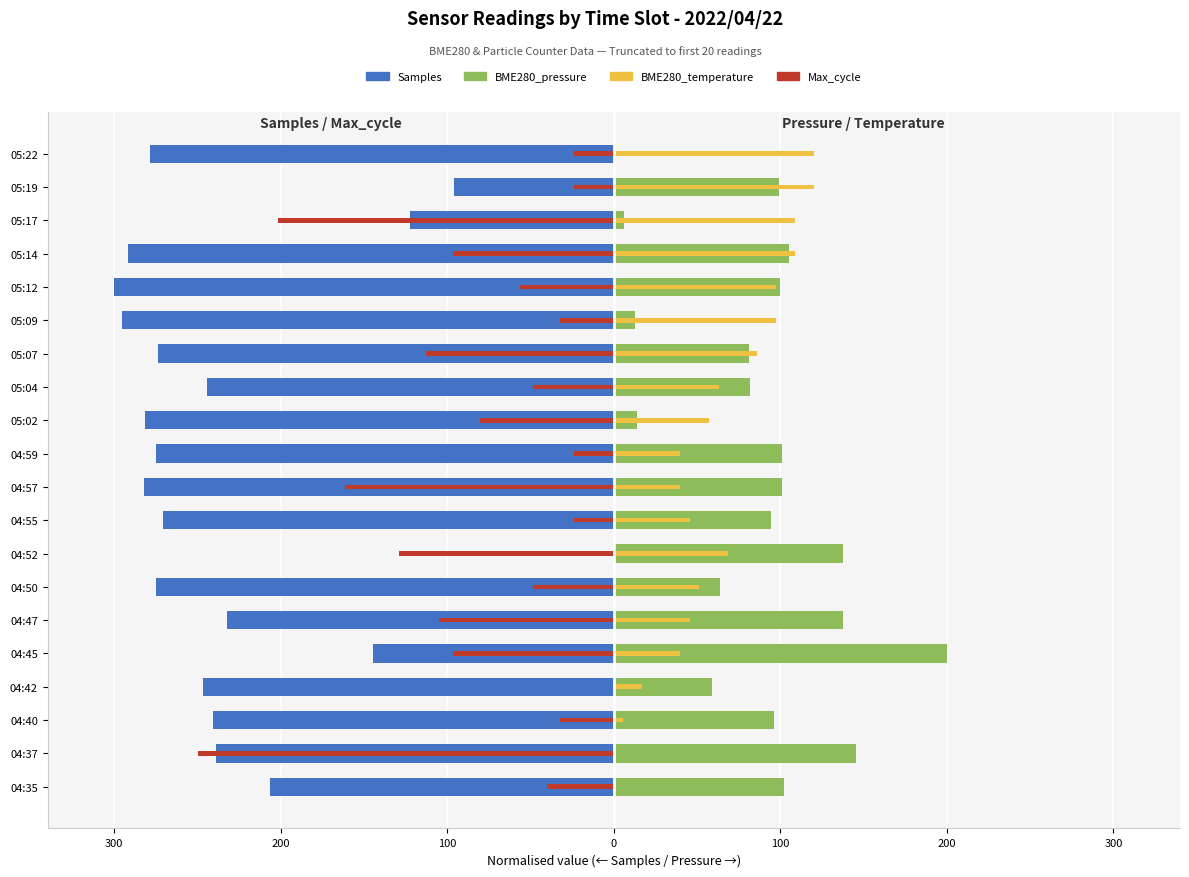

Are the bars horizontal?

Yes